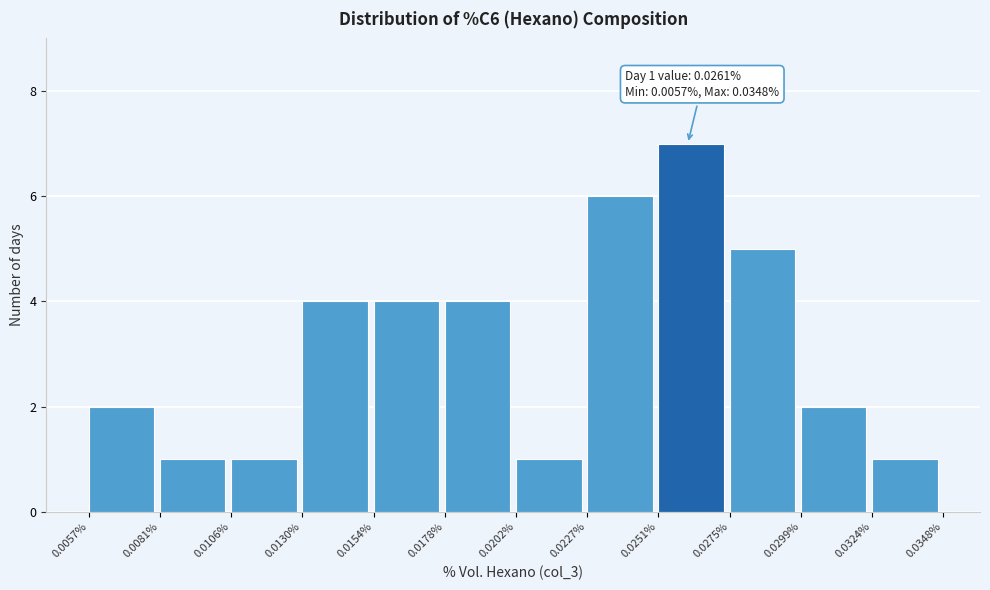

Over which range of the x-axis is the bar tallest?

0.0251% to 0.0275%